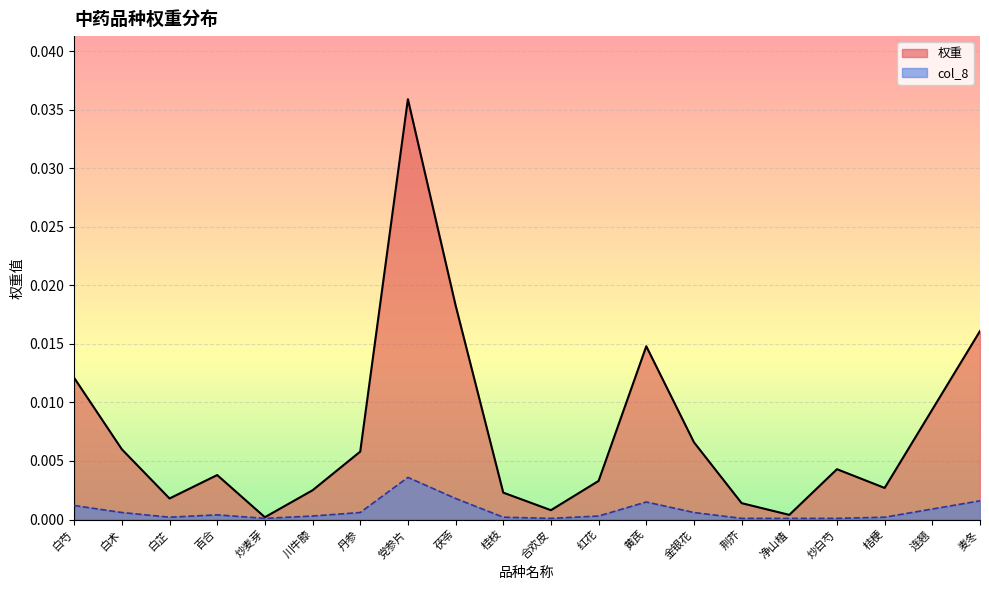

Reading right to left, transcribe all the data shown in this chart.

权重: 麦冬=0.0	连翘=0.0	桔梗=0.0	炒白芍=0.0	净山楂=0.0	荆芥=0.0	金银花=0.0	黄芪=0.0	红花=0.0	合欢皮=0.0	桂枝=0.0	茯苓=0.0	党参片=0.0	丹参=0.0	川牛膝=0.0	炒麦芽=0.0	百合=0.0	白芷=0.0	白术=0.0	白芍=0.0
col_8: 麦冬=0.0	连翘=0.0	桔梗=0.0	炒白芍=0.0	净山楂=0.0	荆芥=0.0	金银花=0.0	黄芪=0.0	红花=0.0	合欢皮=0.0	桂枝=0.0	茯苓=0.0	党参片=0.0	丹参=0.0	川牛膝=0.0	炒麦芽=0.0	百合=0.0	白芷=0.0	白术=0.0	白芍=0.0